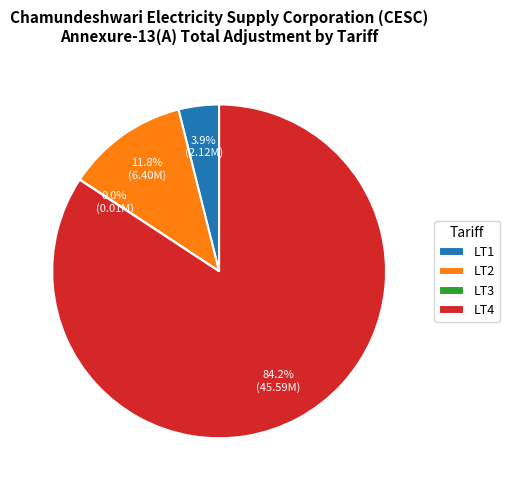

Which slice is the largest?

LT4